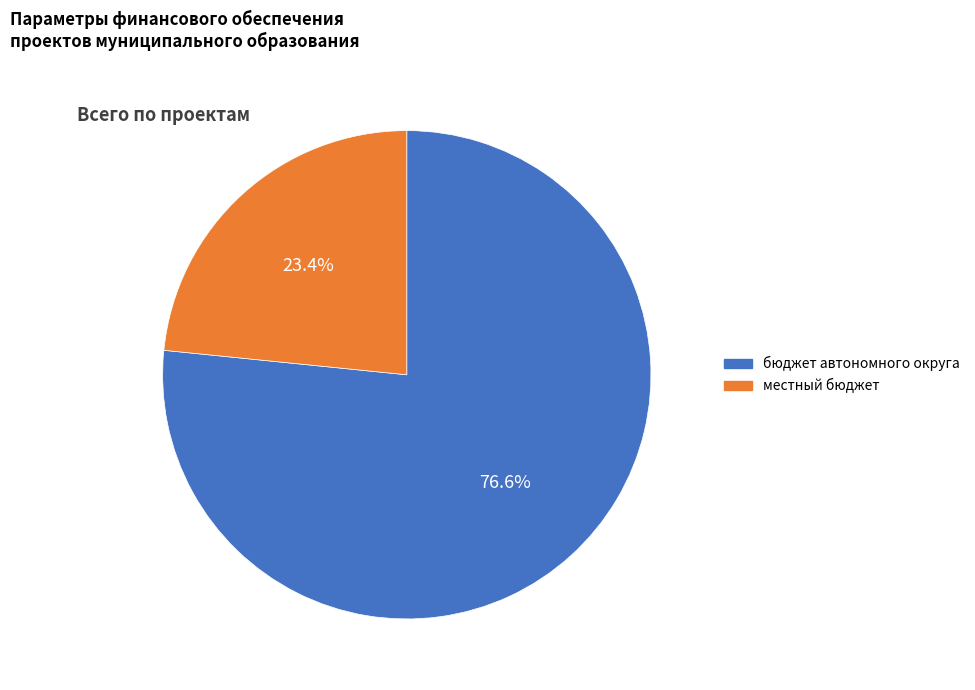

How many slices are in this pie chart?

2